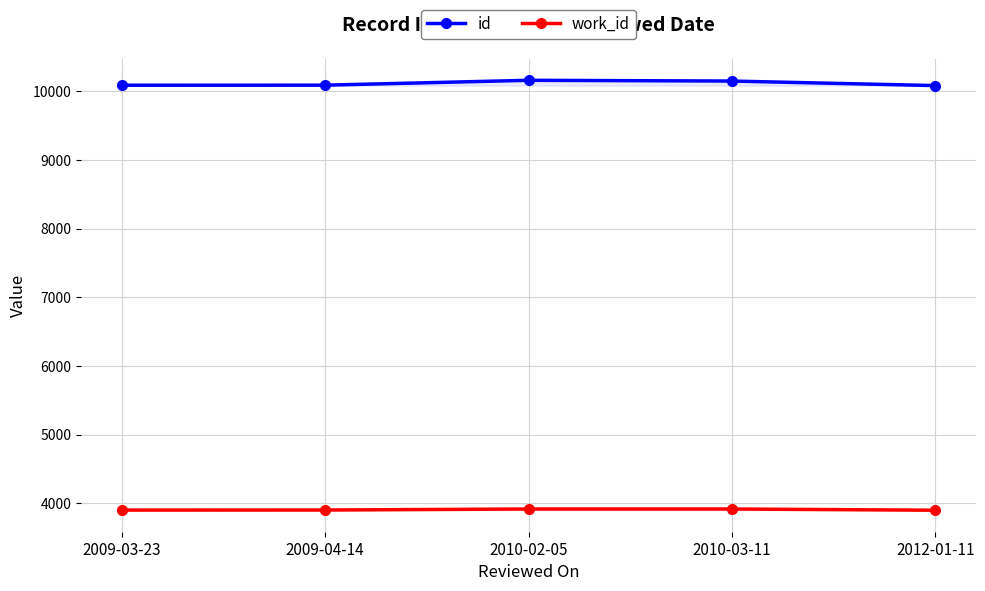

What are all the series names shown in the legend?

id, work_id